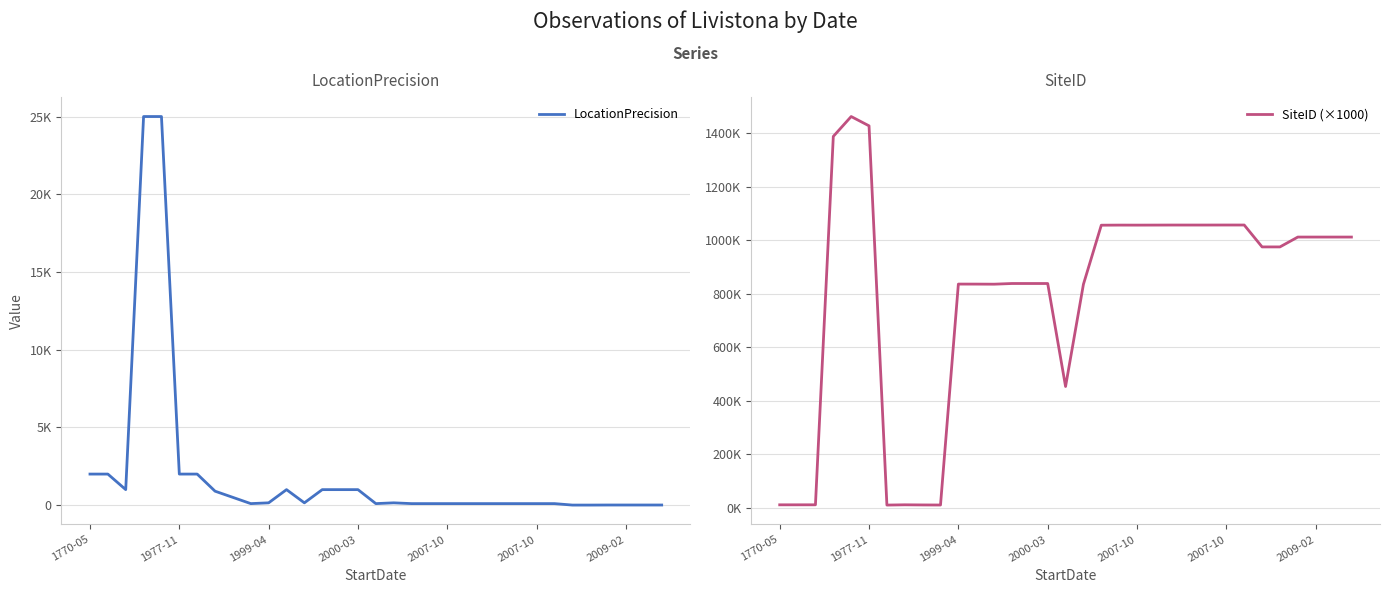

What is the average value of the SiteID (×1000) series?

793.7